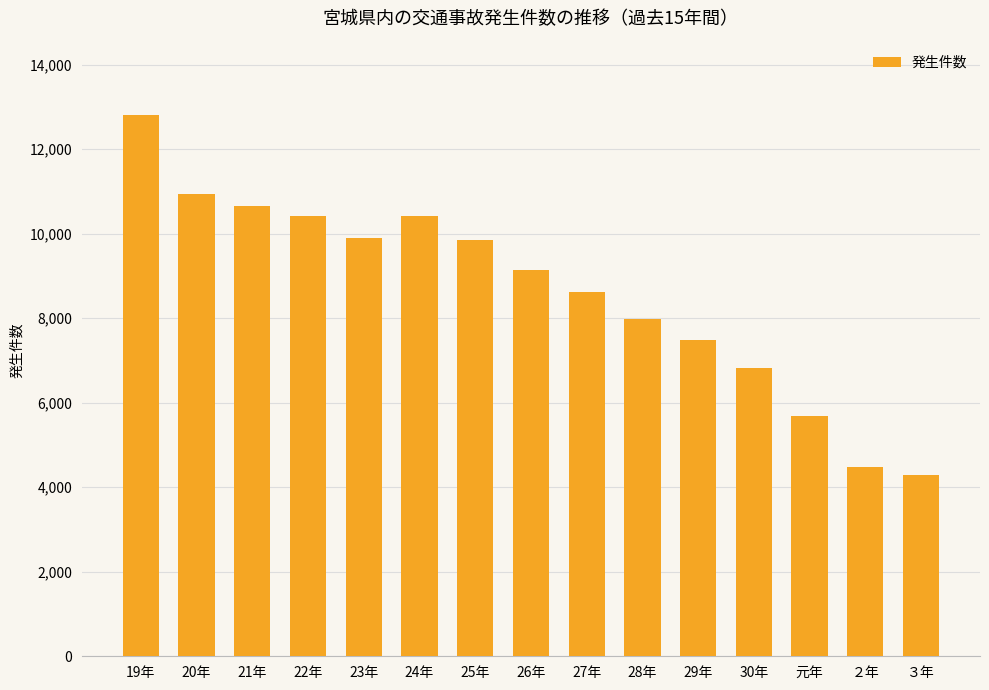

What is the greatest value displayed?

12803